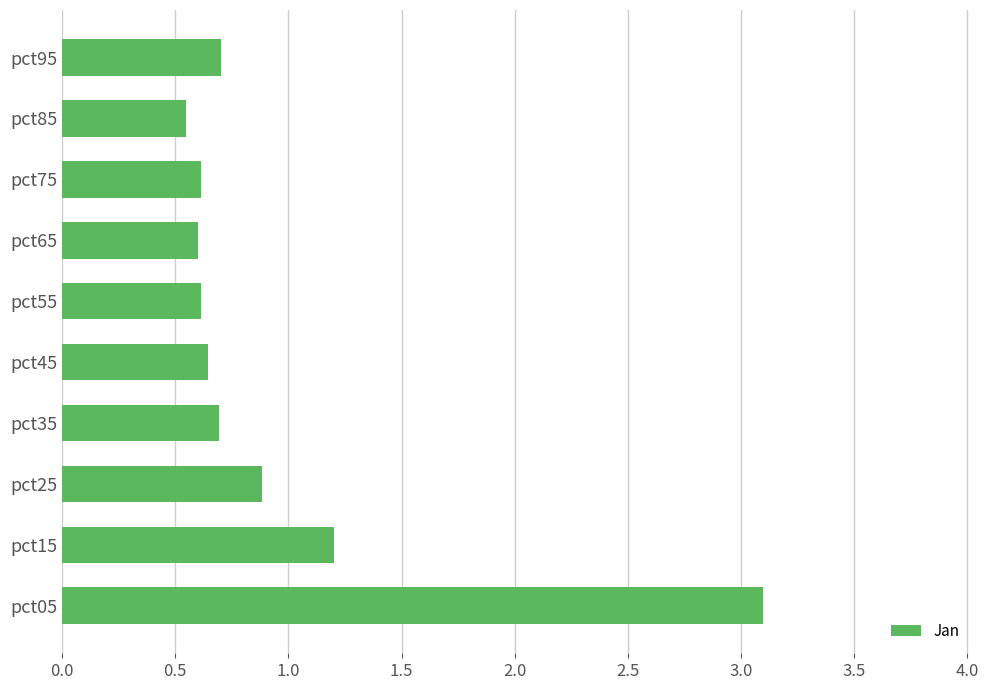

Which label corresponds to the largest value in the chart?

pct05